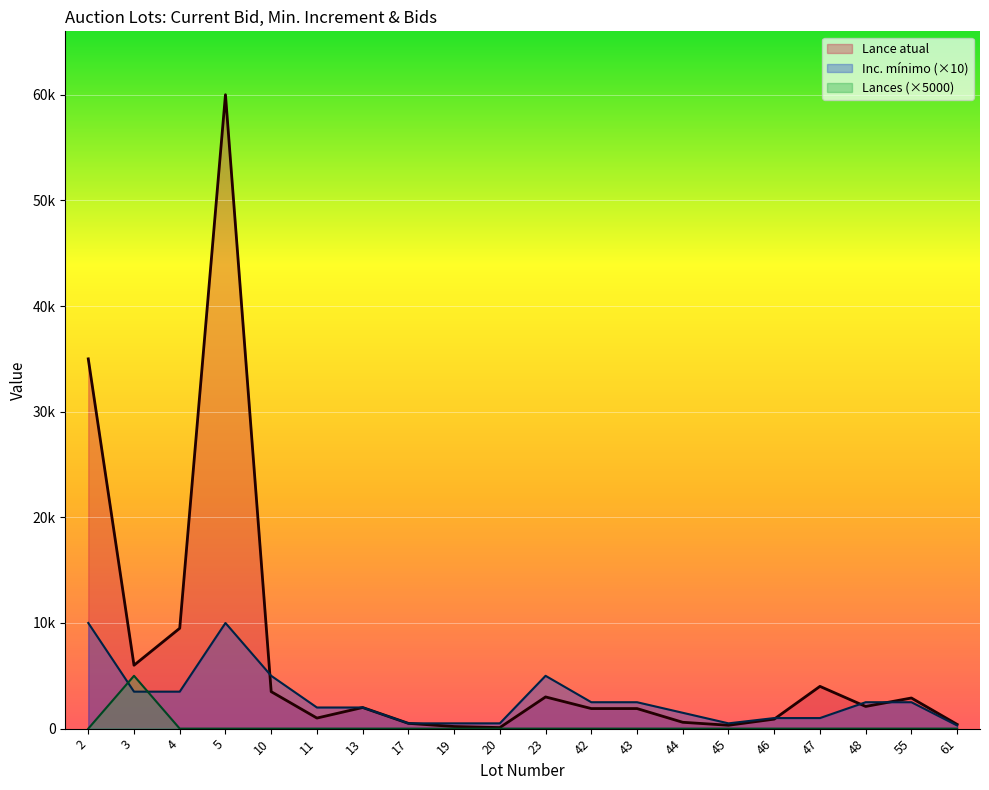

How many lines are shown in the chart?

3